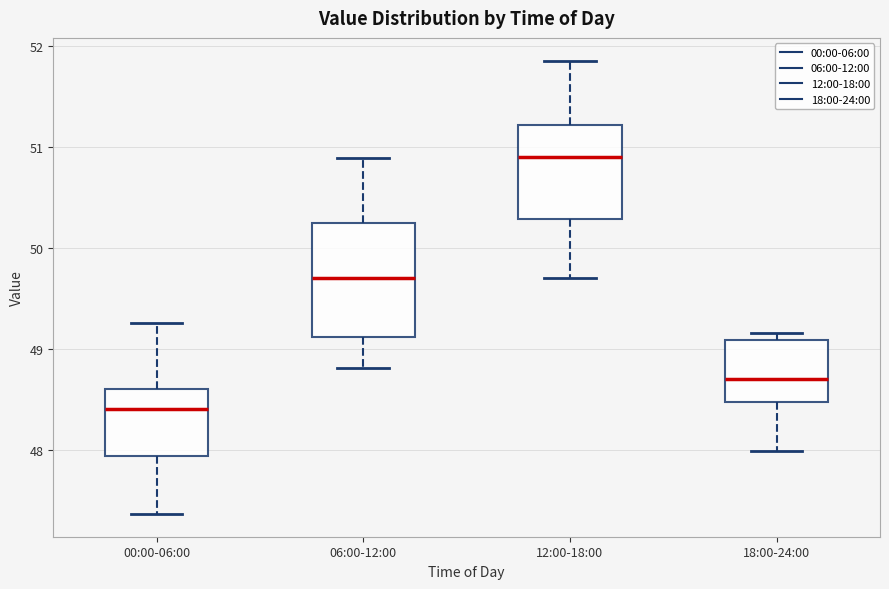

Reading left to right, read every box against the y-axis: the position of its median line, the range the box covers, and the ends of its whiskers. The values are not printed on the chart, so give them approximately, as read against the axis.

00:00-06:00: median 48.4, box 47.9 to 48.6, whiskers 47.4 to 49.3
06:00-12:00: median 49.7, box 49.1 to 50.3, whiskers 48.8 to 50.9
12:00-18:00: median 50.9, box 50.3 to 51.2, whiskers 49.7 to 51.9
18:00-24:00: median 48.7, box 48.5 to 49.1, whiskers 48.0 to 49.2